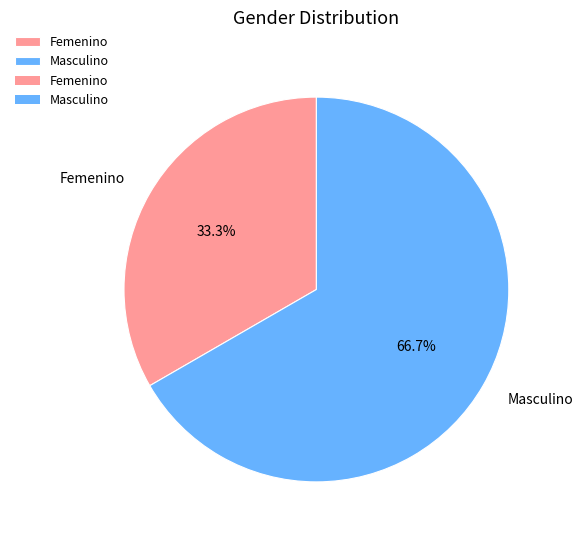

Rank the categories by value from lowest to highest.

Femenino, Masculino